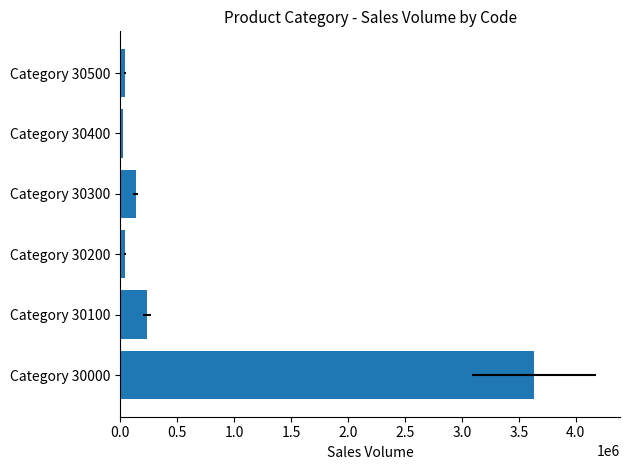

What is the difference between the values at 1.5 and 0.0?

3497152